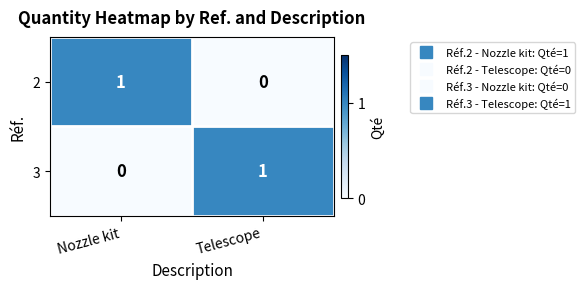

Count the number of data series in this chart.

2